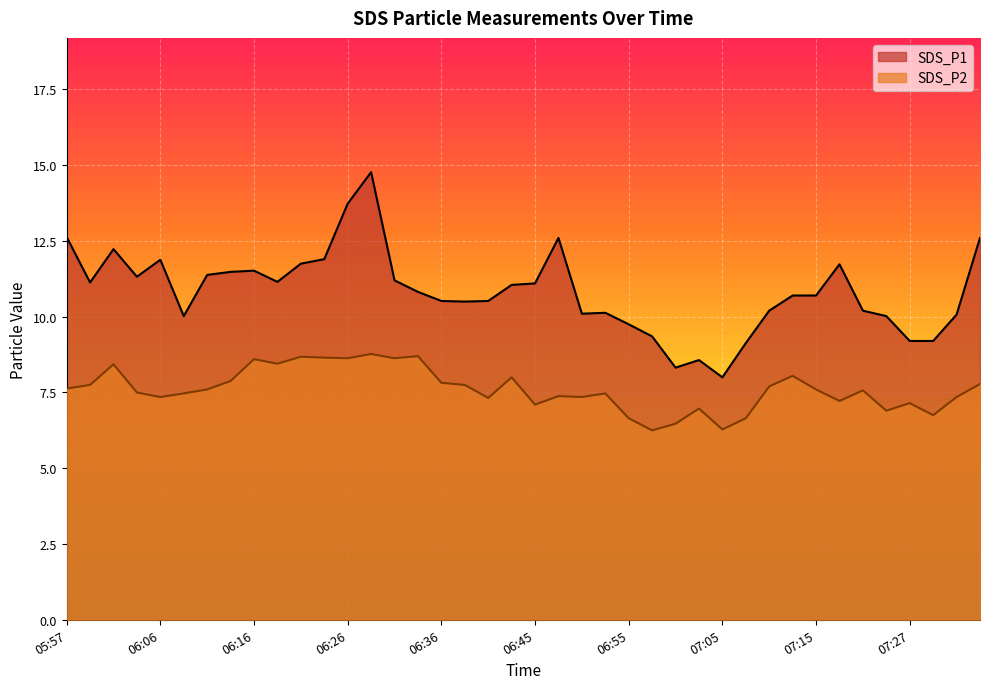

Which series has the widest spread of values?

SDS_P1